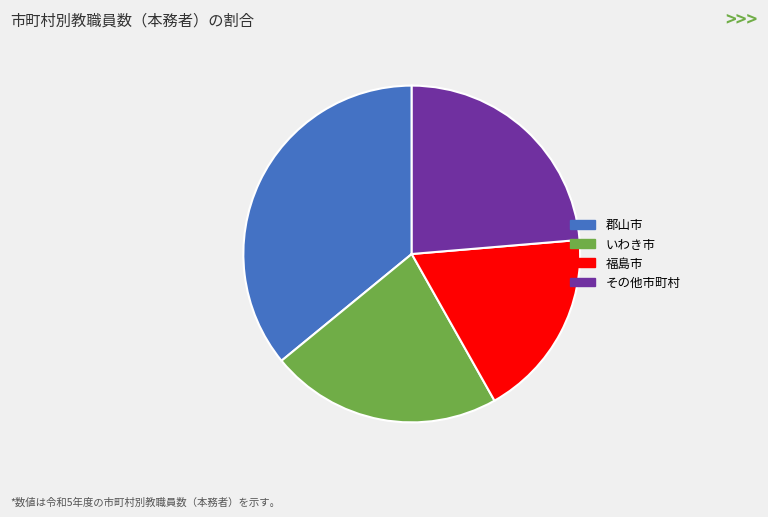

Is it true that いわき市 is 34% of the pie?

False